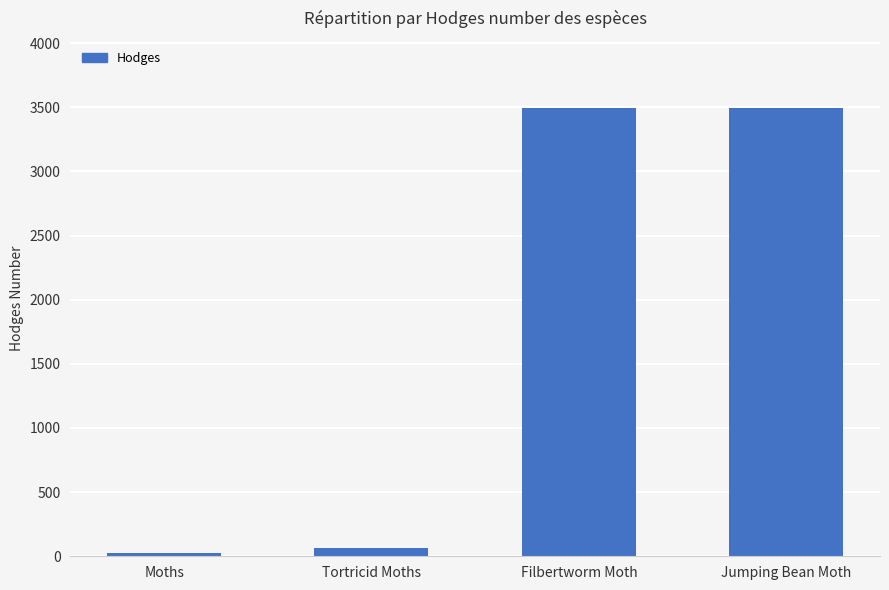

What is the change in value from Moths to Jumping Bean Moth?

+3464.0